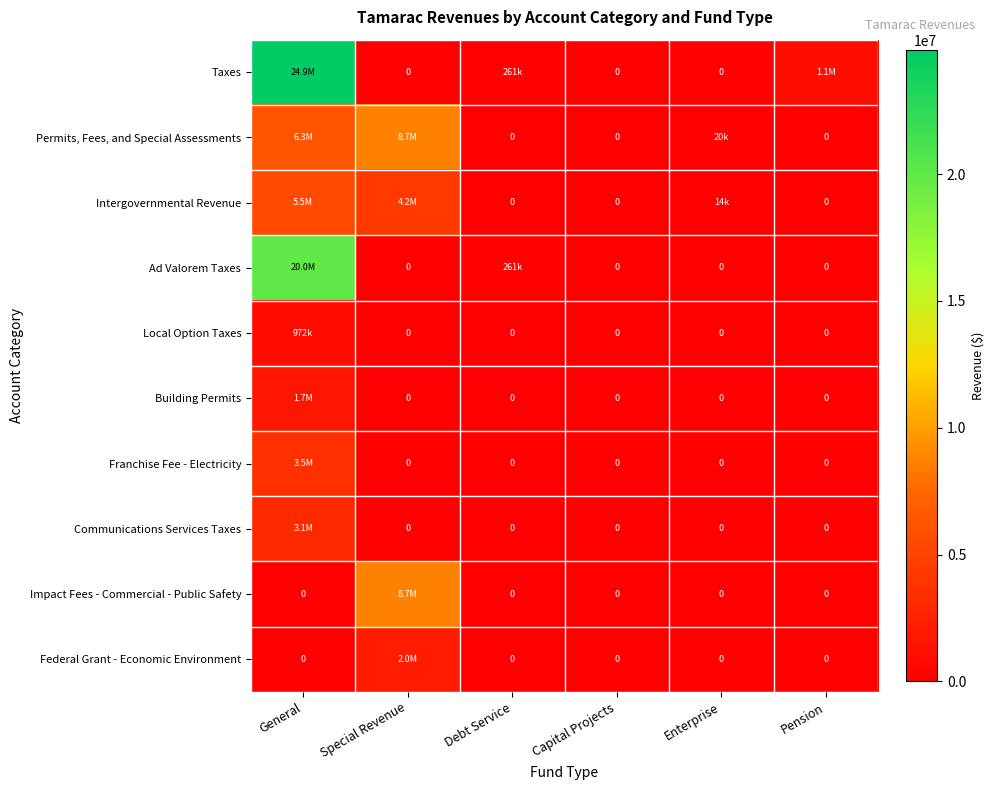

List the labels in order of Intergovernmental Revenue value, largest first.

General, Special Revenue, Enterprise, Debt Service, Capital Projects, Pension